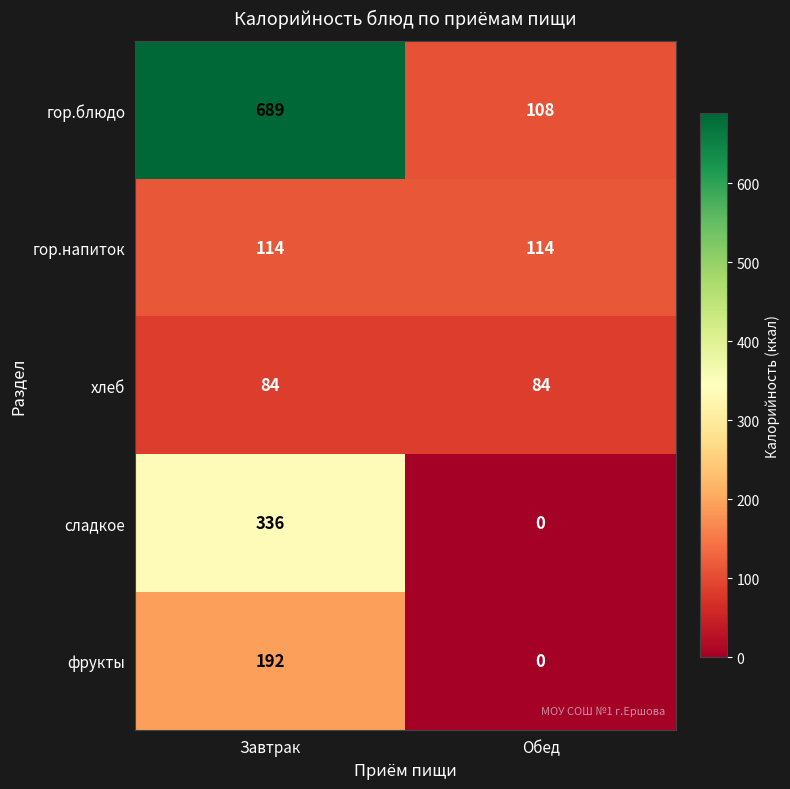

Reading left to right, transcribe all the data shown in this chart.

гор.блюдо: Завтрак=689	Обед=108
гор.напиток: Завтрак=114	Обед=114
хлеб: Завтрак=84	Обед=84
сладкое: Завтрак=336	Обед=0
фрукты: Завтрак=192	Обед=0